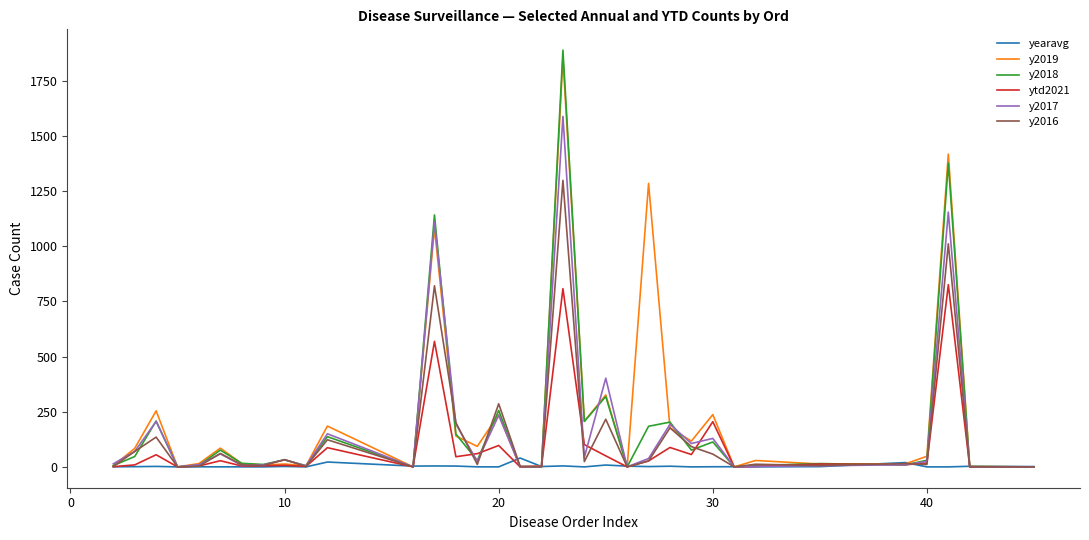

Which series has the widest spread of values?

y2018